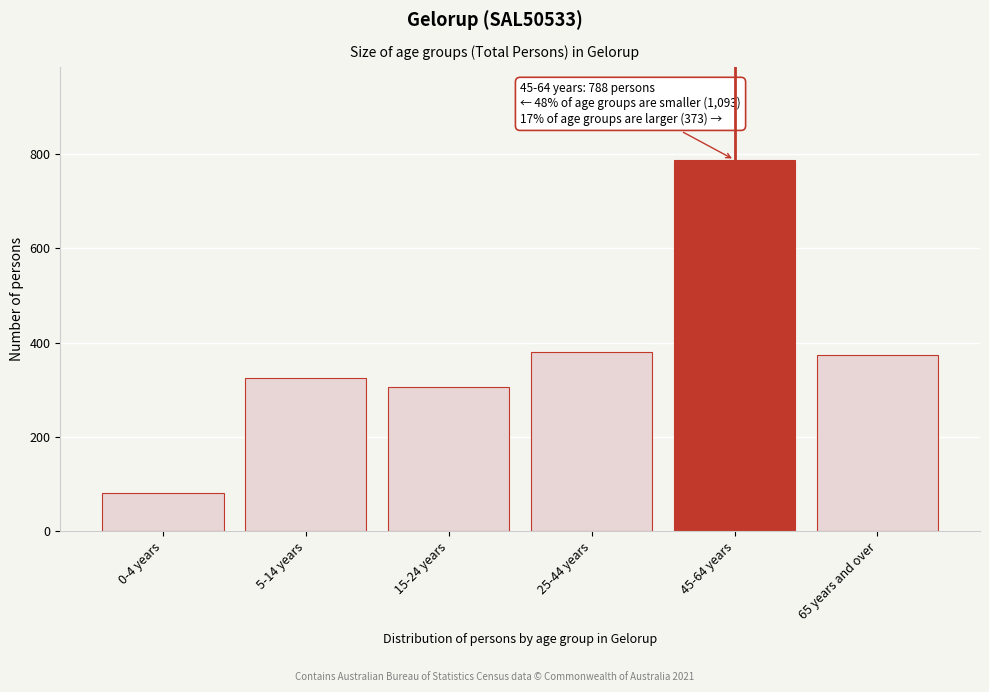

Reading left to right, what are all the values shown in this chart?

81	325	306	381	788	373